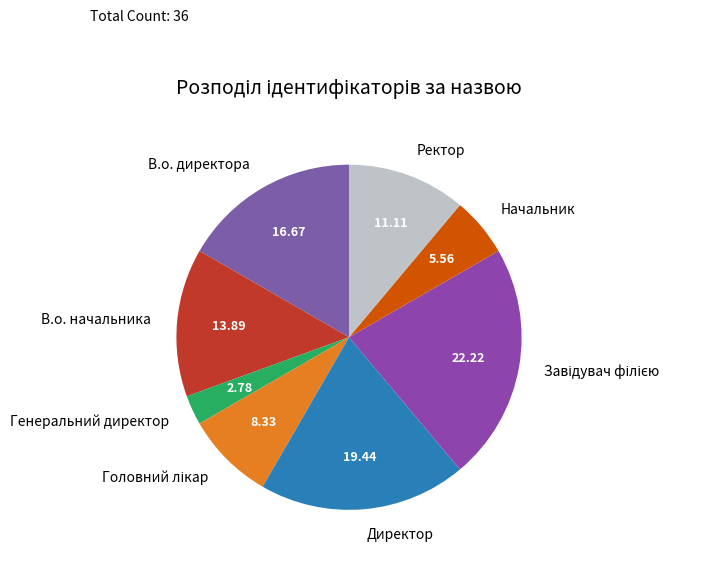

Is the sum of Ректор and Начальник greater than half?

No